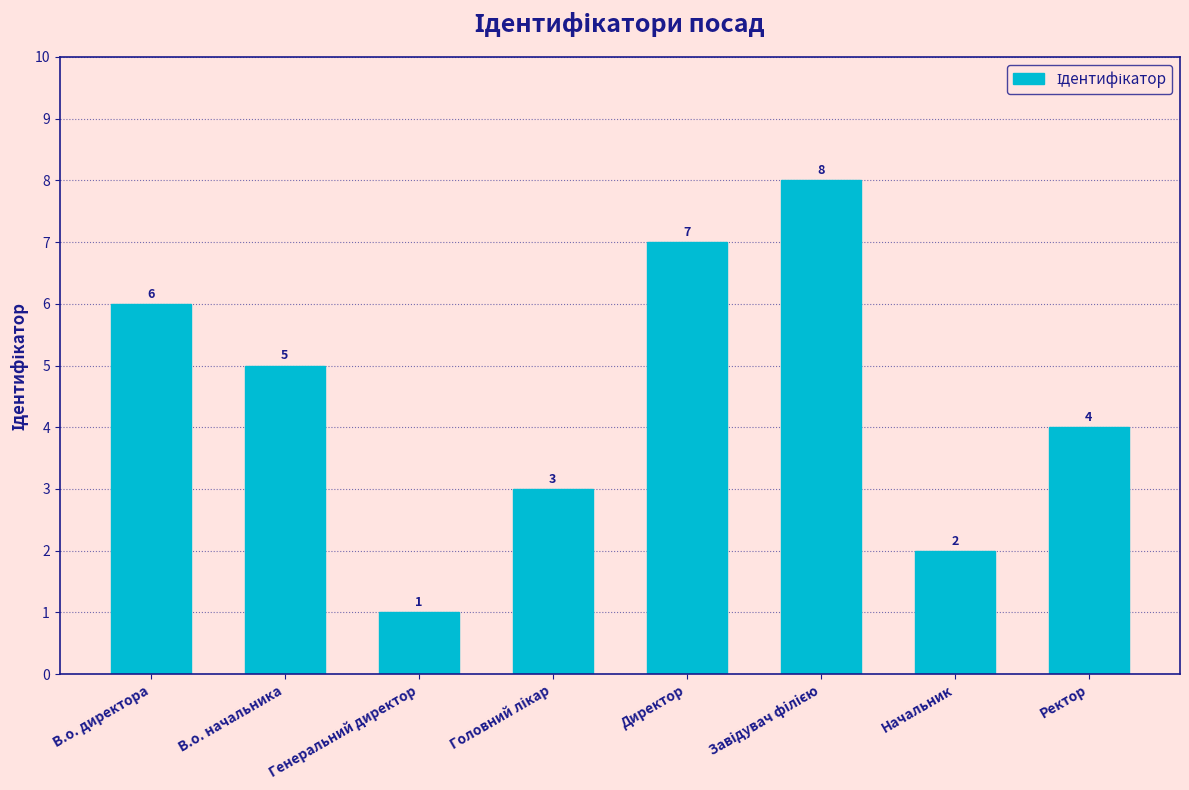

What is the change in value from Генеральний директор to Ректор?

+3